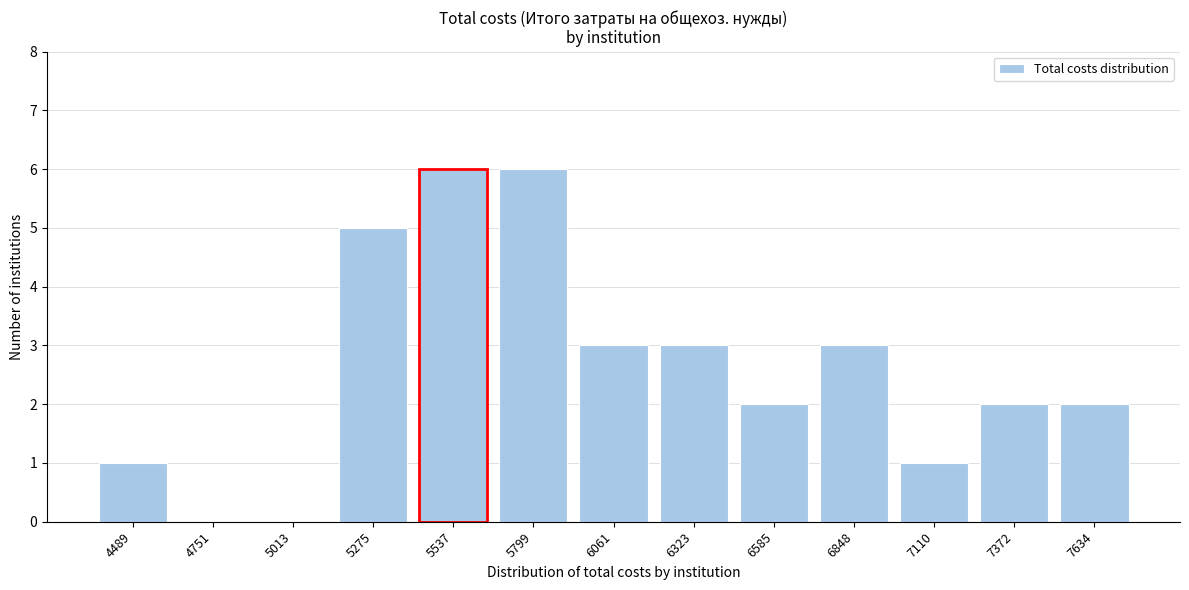

Reading left to right, transcribe all the data shown in this chart.

4489=1	4751=0	5013=0	5275=5	5537=6	5799=6	6061=3	6323=3	6585=2	6848=3	7110=1	7372=2	7634=2